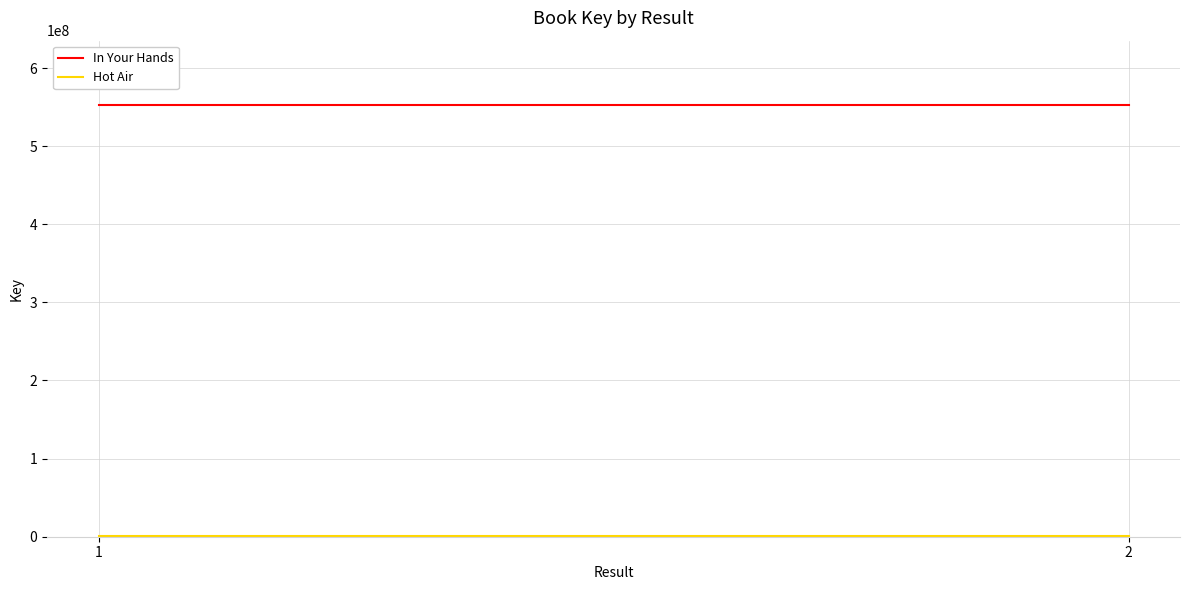

Is it true that Hot Air equals 2243318 at 2?

False